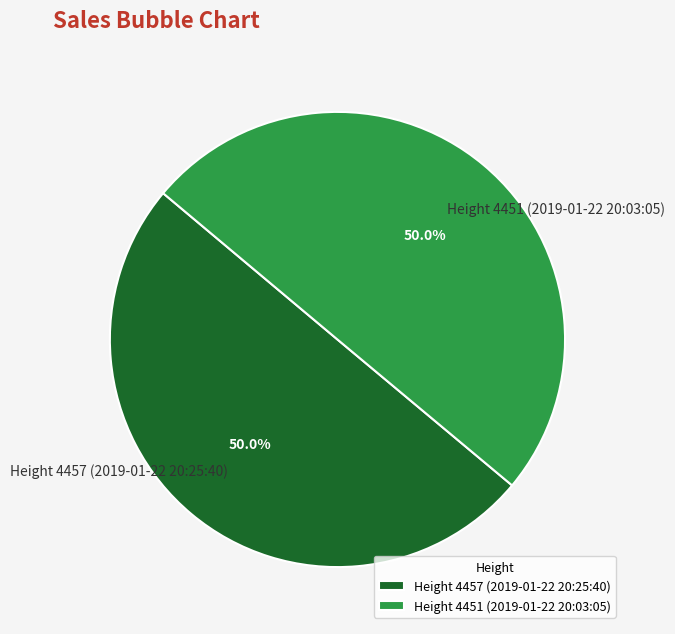

Do Height 4457 (2019-01-22 20:25:40) and Height 4451 (2019-01-22 20:03:05) together represent more than half of the pie?

Yes